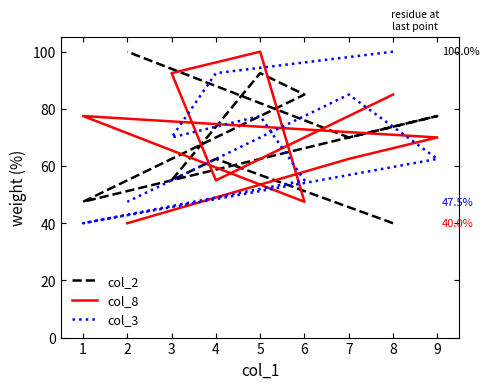

How many values in the col_2 series are below 70?

4